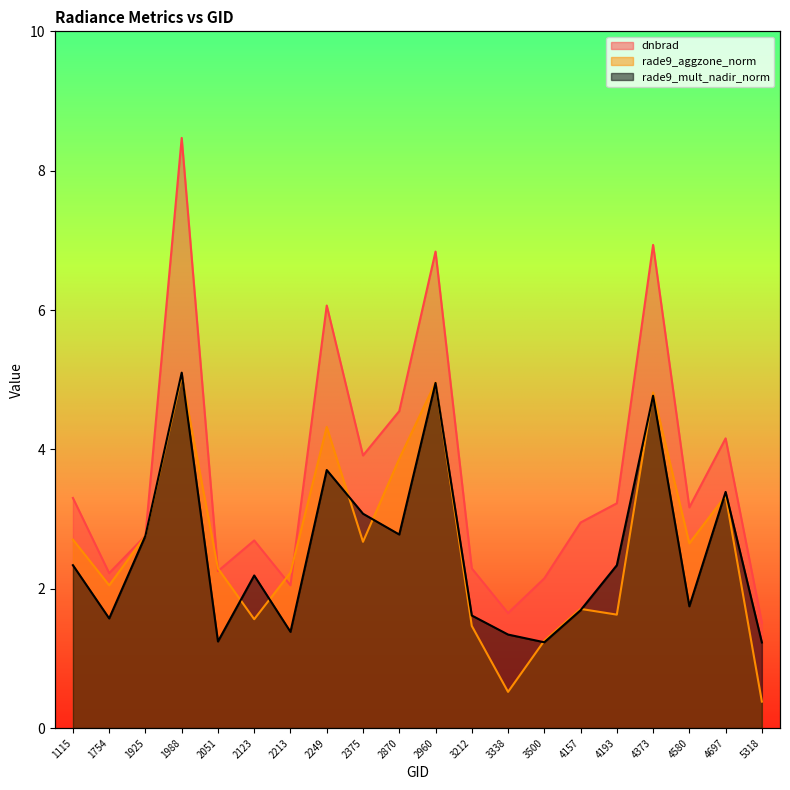

What are all the series names shown in the legend?

dnbrad, rade9_aggzone_norm, rade9_mult_nadir_norm